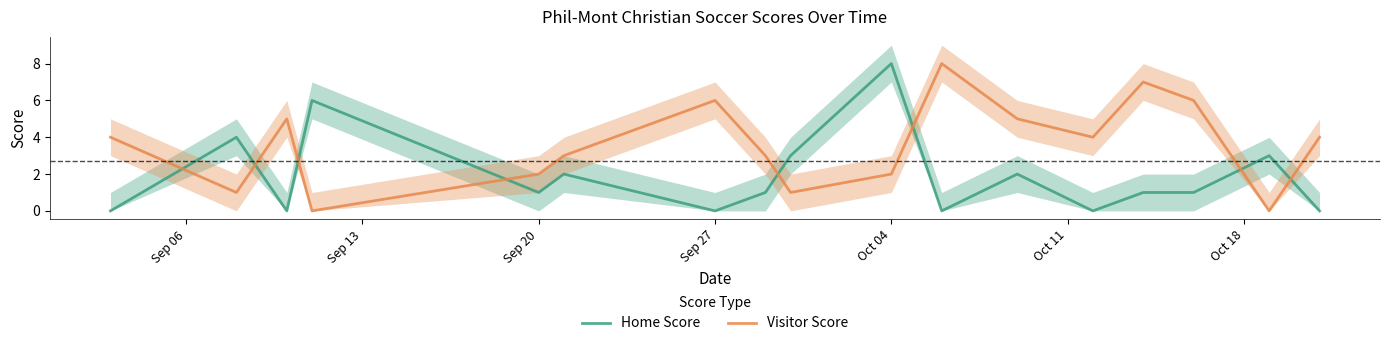

Is it true that Visitor Score equals 6 at Sep 27?

True